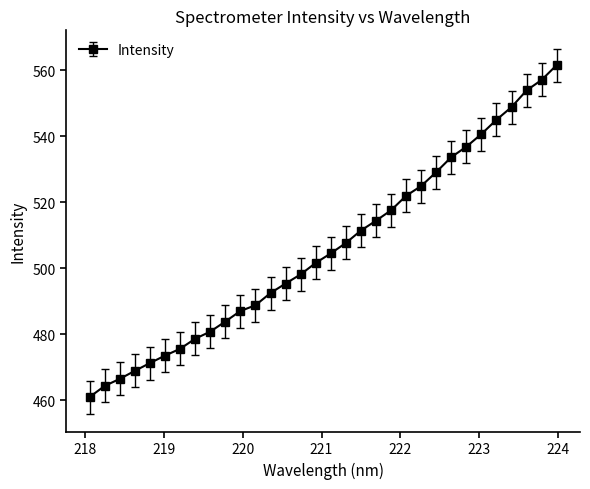

What is the value of the 23rd point from the left?

525.0